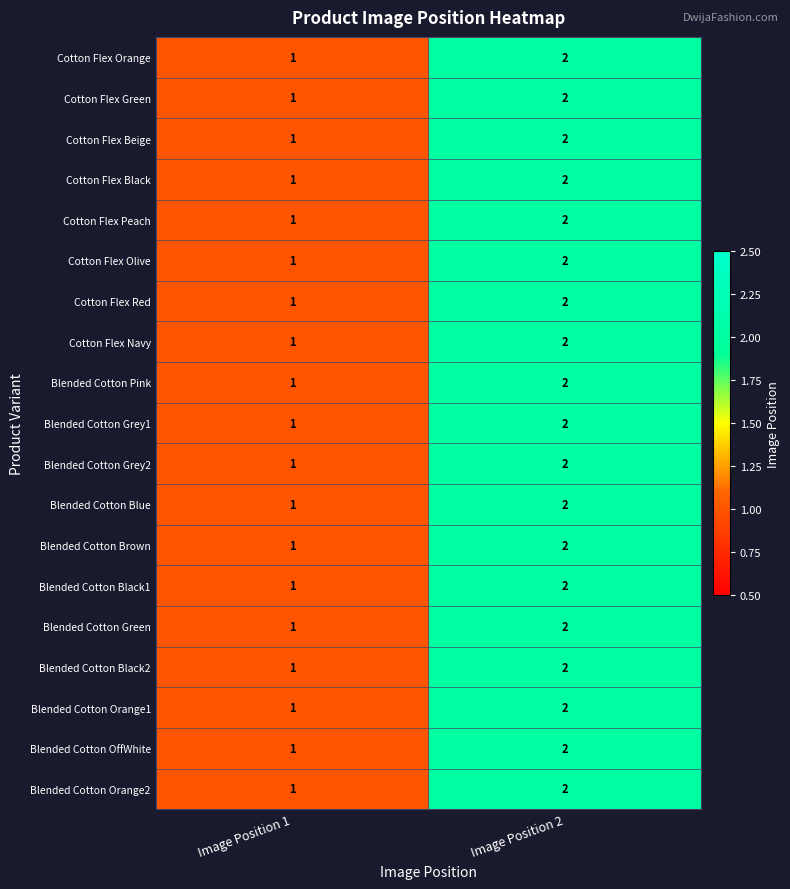

The Blended Cotton Orange1 series shows 0 at Image Position 1. True or false?

False